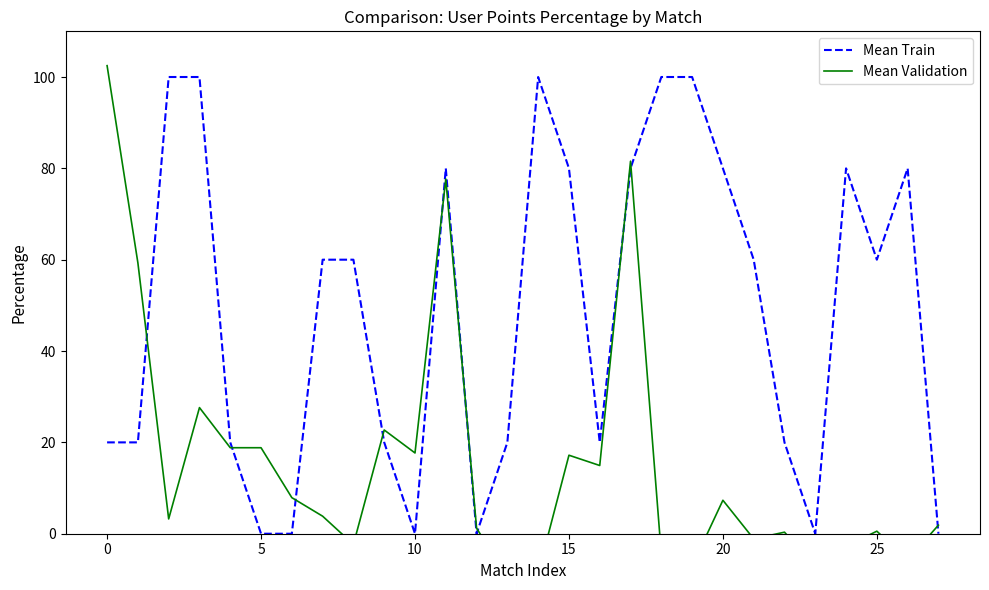

List the series in order of their peak value, highest first.

Mean Validation, Mean Train